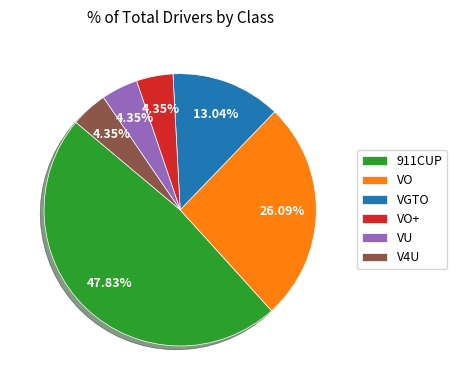

Is it true that VO is 20% of the pie?

False